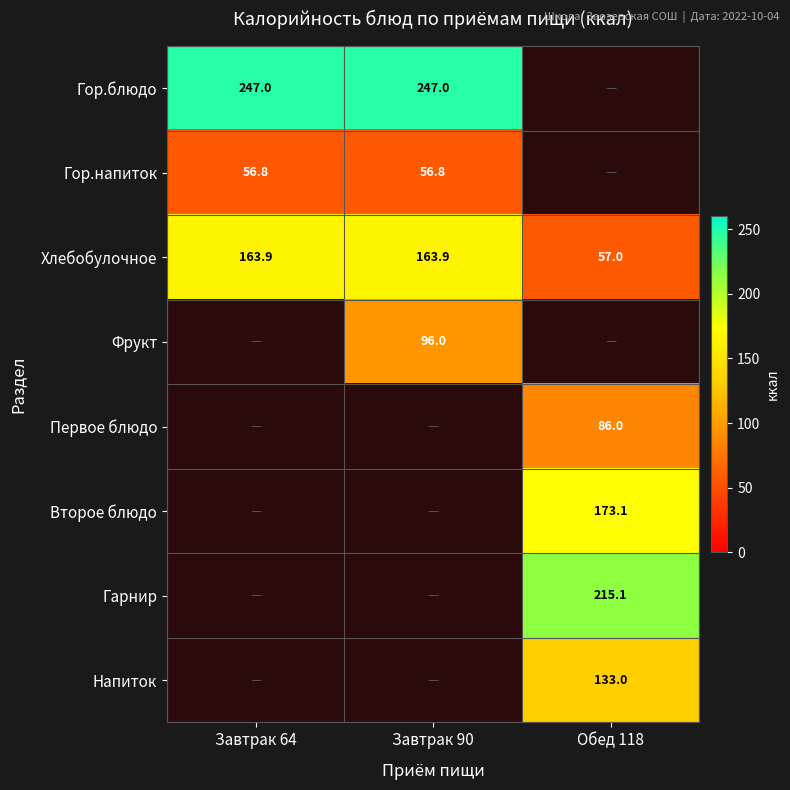

True or false: Хлебобулочное has a value of 57.0 at Обед 118.

True